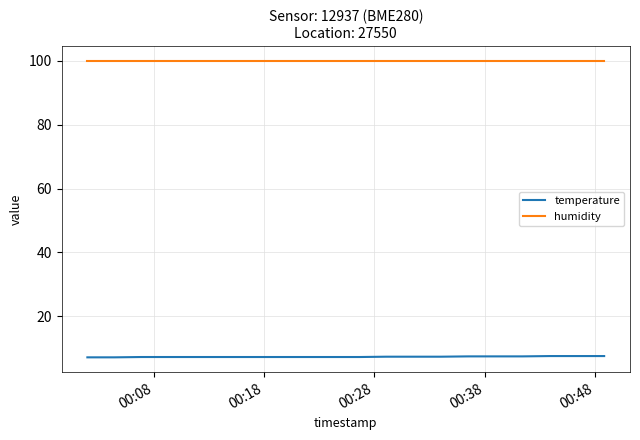

Which series has the largest total across all categories?

humidity